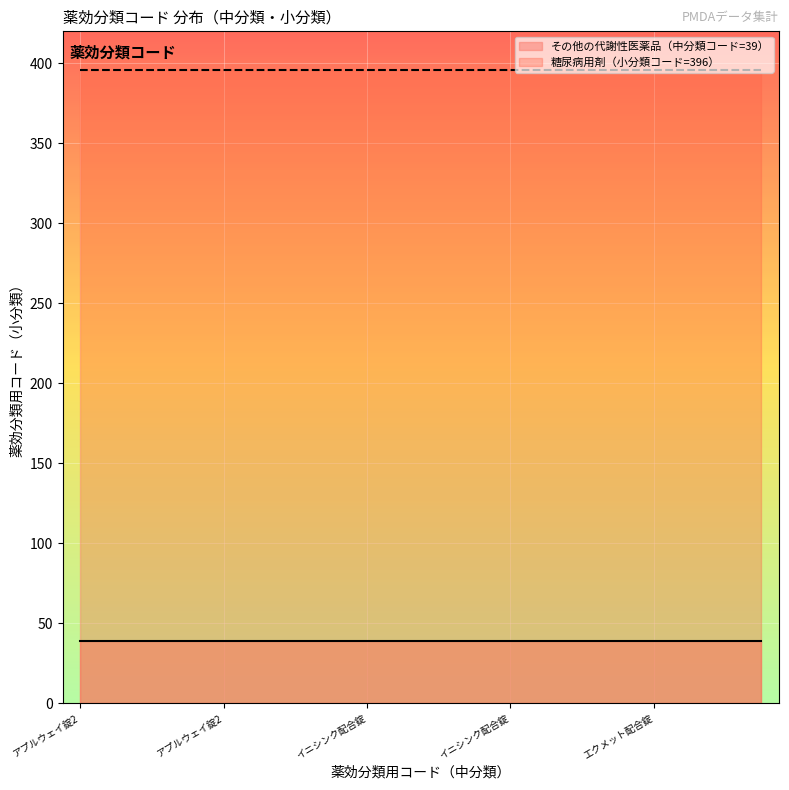

Rank the series by their maximum value, from lowest to highest.

その他の代謝性医薬品（中分類コード=39）, 糖尿病用剤（小分類コード=396）